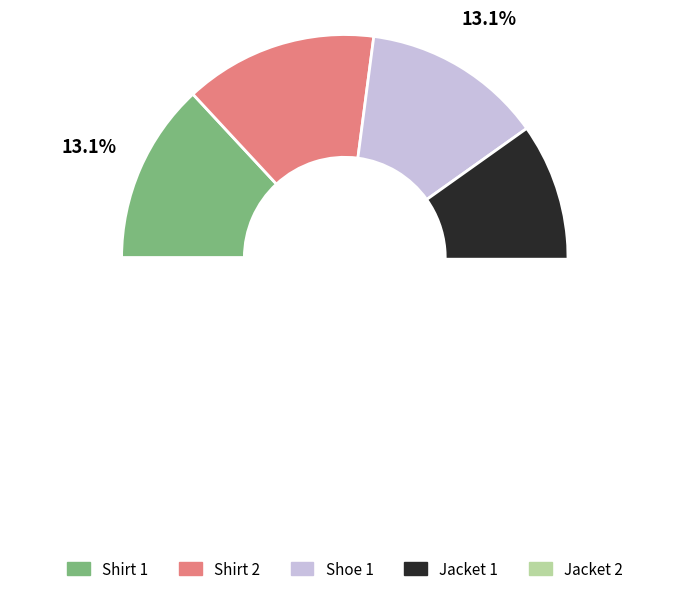

Does Jacket 1 represent more than half of the total?

No